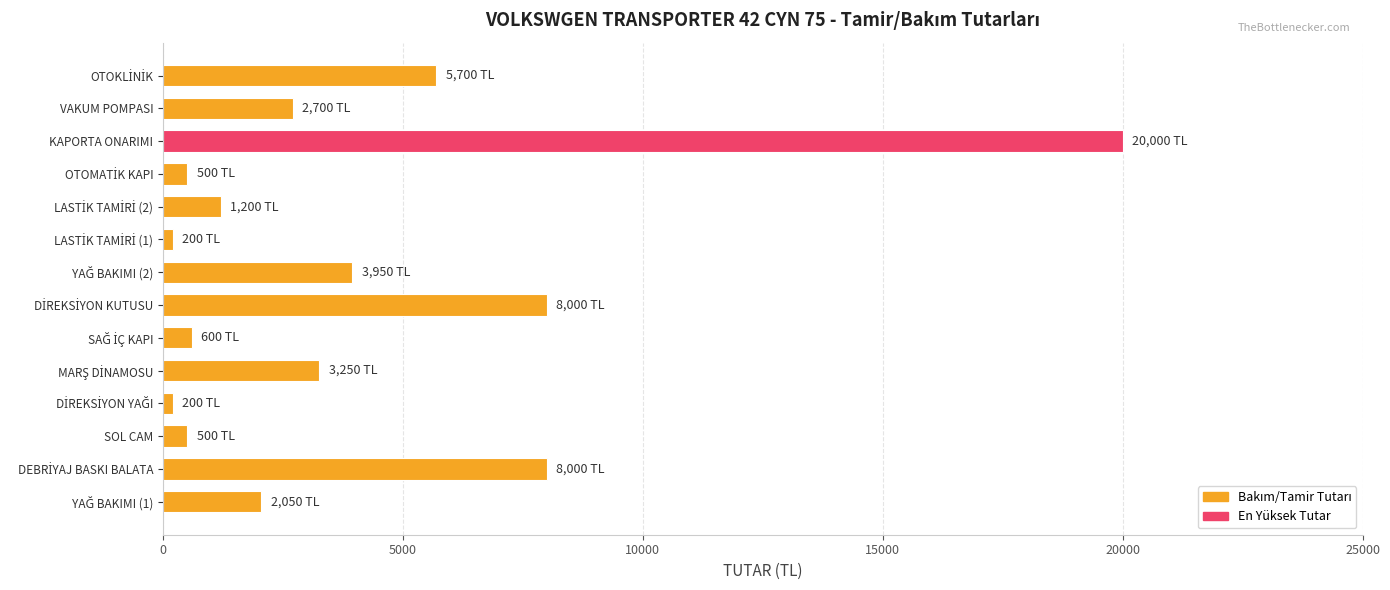

Are the bars grouped side by side (vs. stacked)?

No